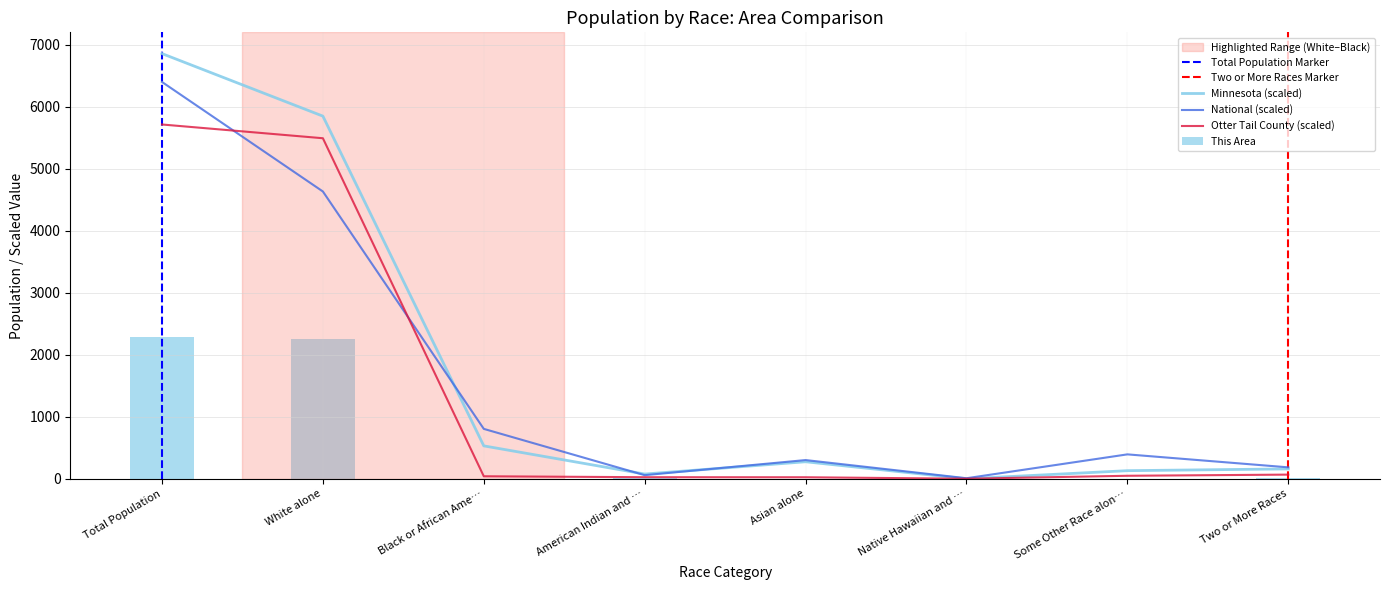

Which series has the largest total across all categories?

Minnesota